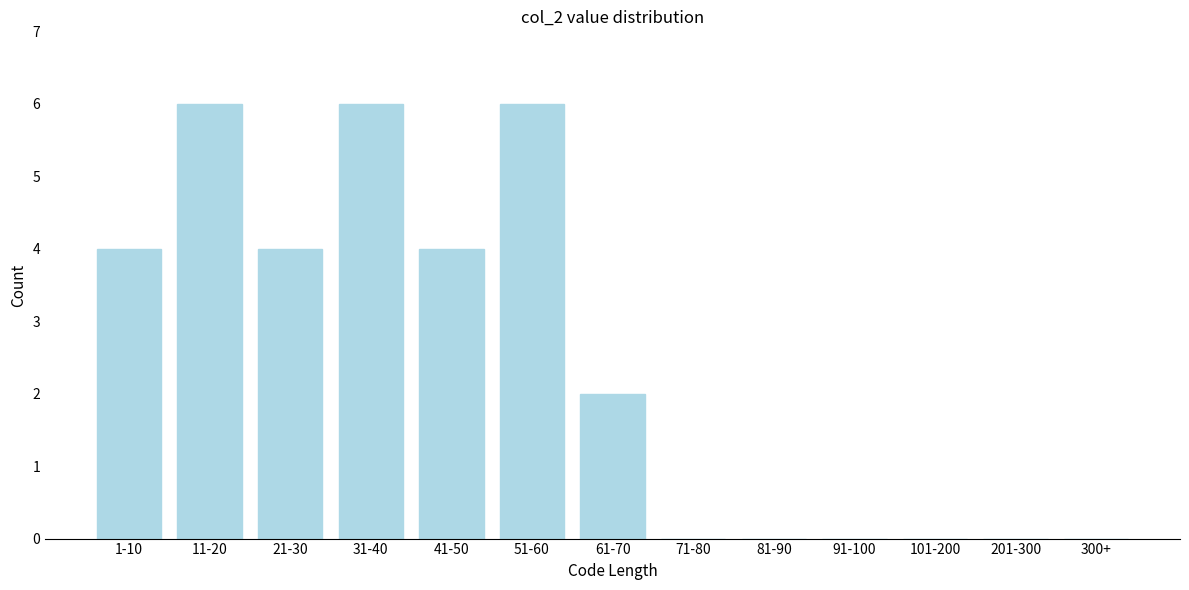

Reading right to left, extract all data points from this chart.

300+=0	201-300=0	101-200=0	91-100=0	81-90=0	71-80=0	61-70=2	51-60=6	41-50=4	31-40=6	21-30=4	11-20=6	1-10=4